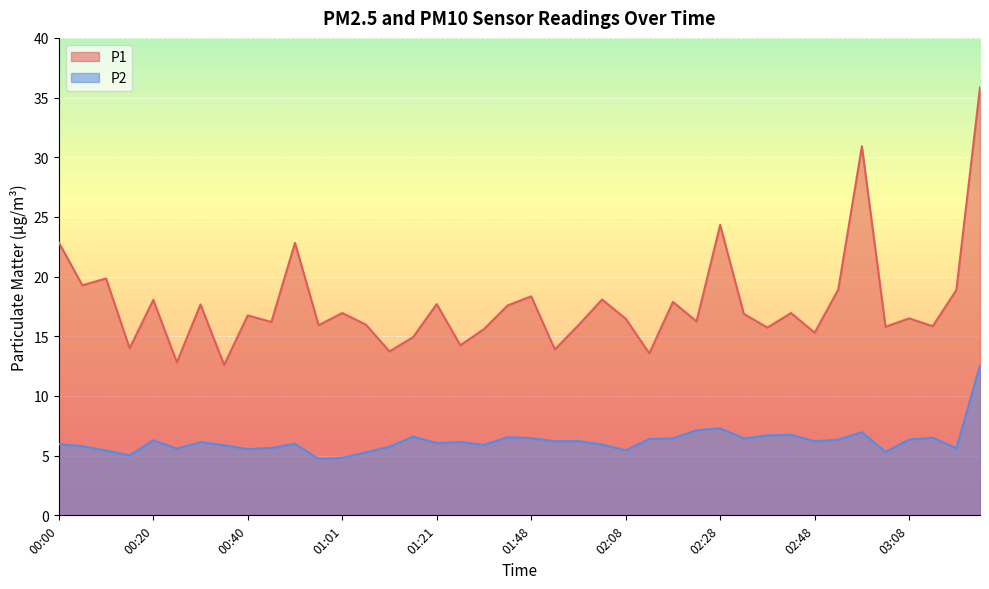

The value of P1 at 01:21 is 9.7. True or false?

False